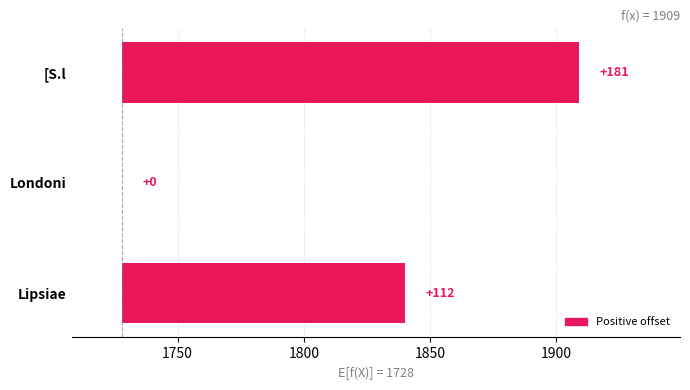

The chart shows a value of 301 at 1800. True or false?

False